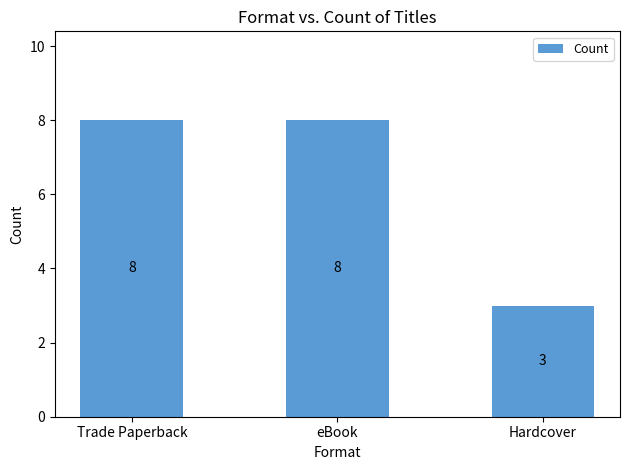

How many data points are less than 8?

1